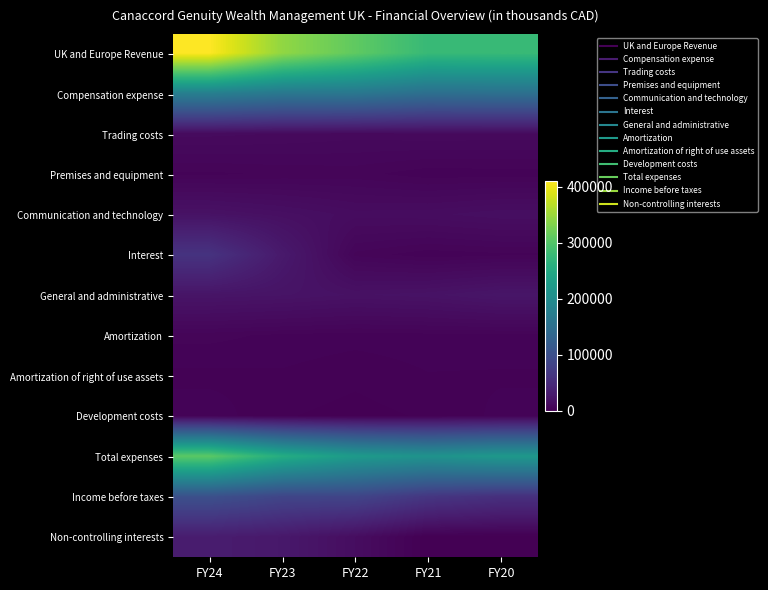

Which series has the widest spread of values?

UK and Europe Revenue